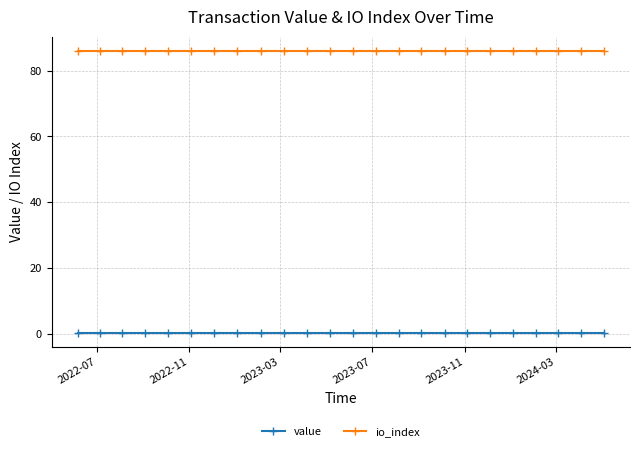

What is the value of the io_index point at the 7th from the left?

86.0